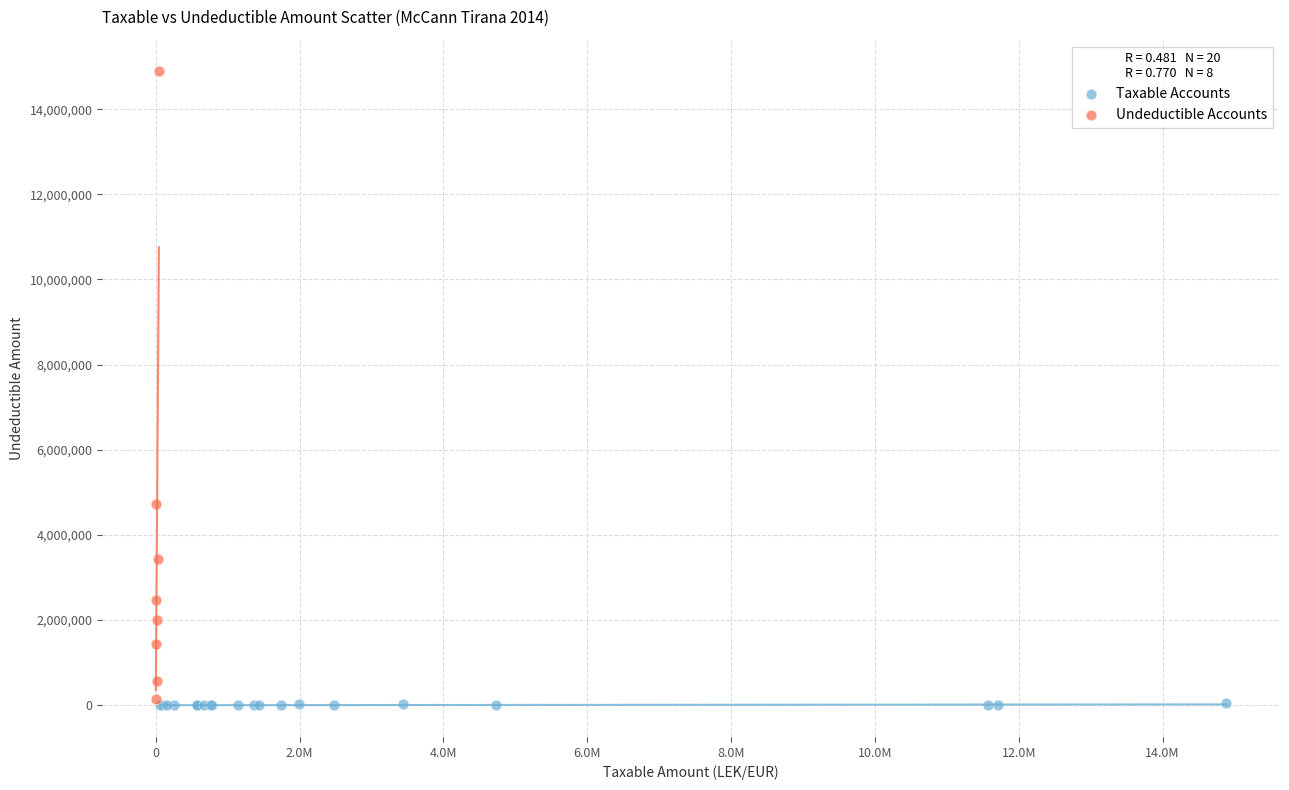

Which series has the largest Y range (max minus min)?

Undeductible Accounts